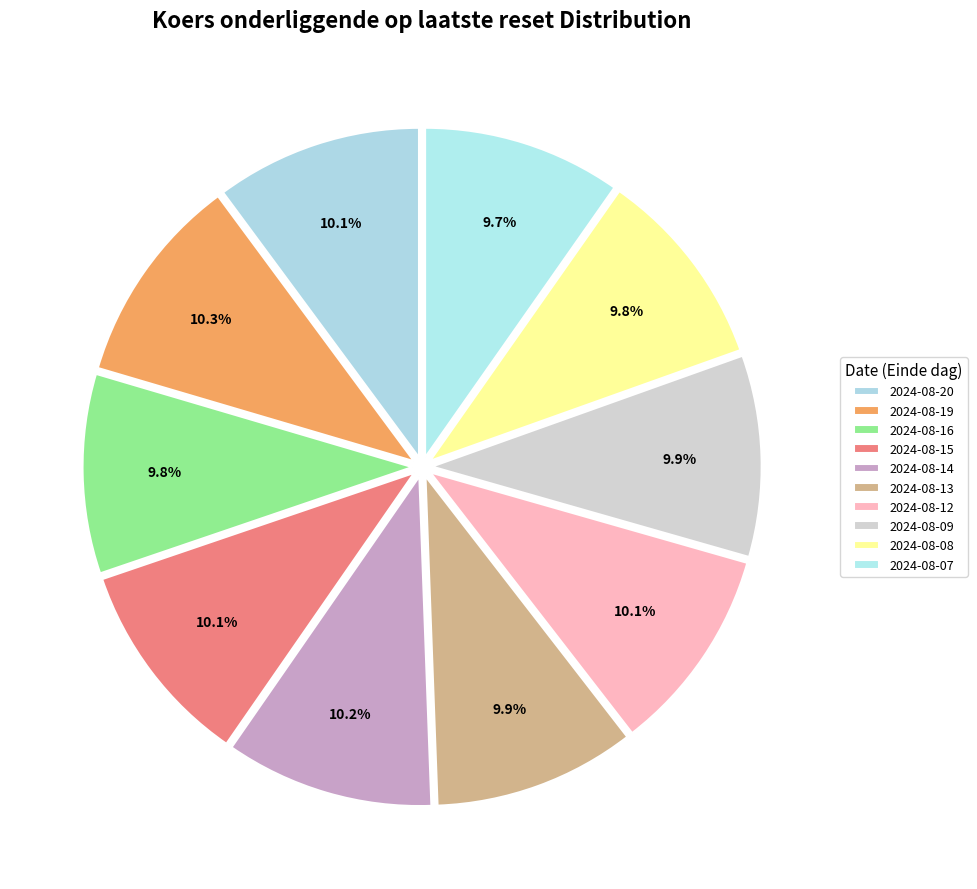

How many slices are in this pie chart?

10